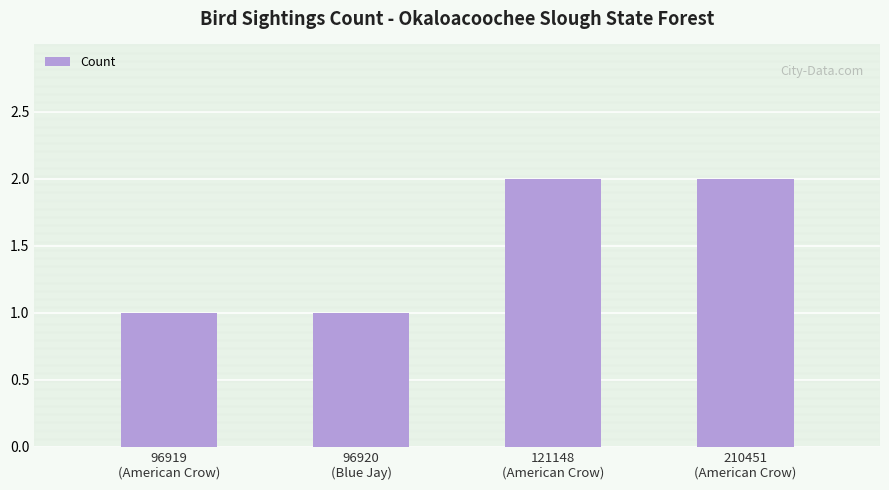

How many values are between 1 and 2?

4